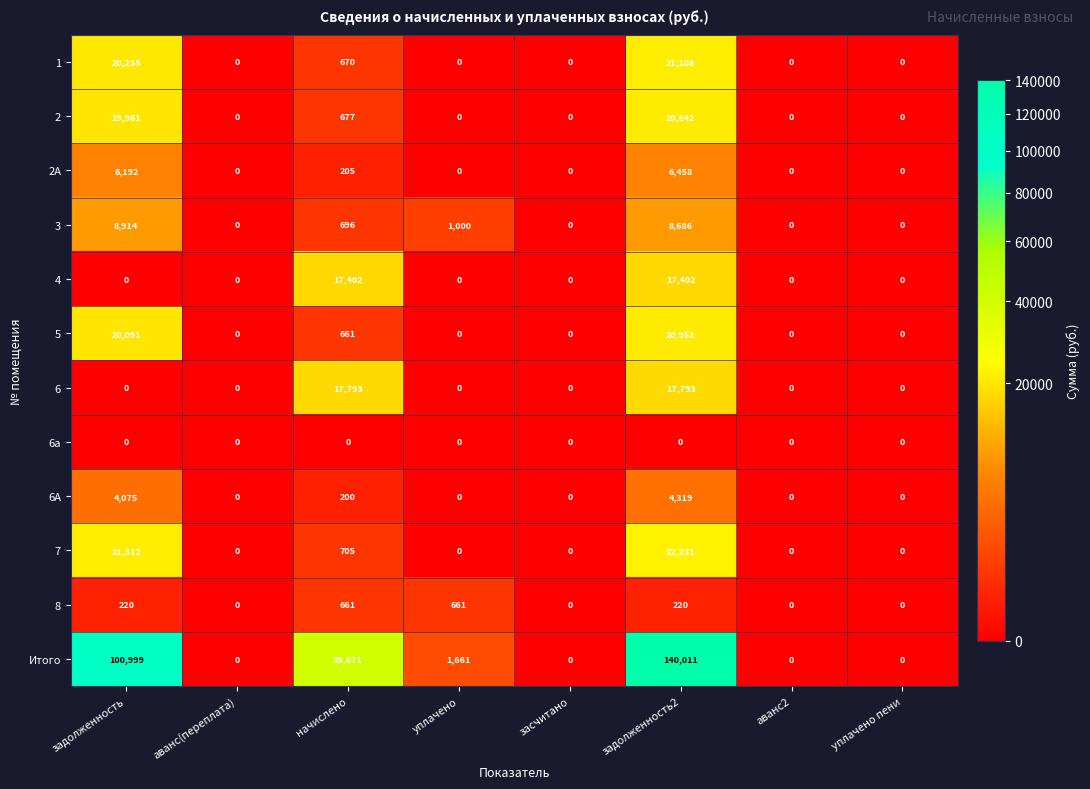

Rank the series by their maximum value, from lowest to highest.

6a, 8, 6A, 2A, 3, 4, 6, 2, 5, 1, 7, Итого